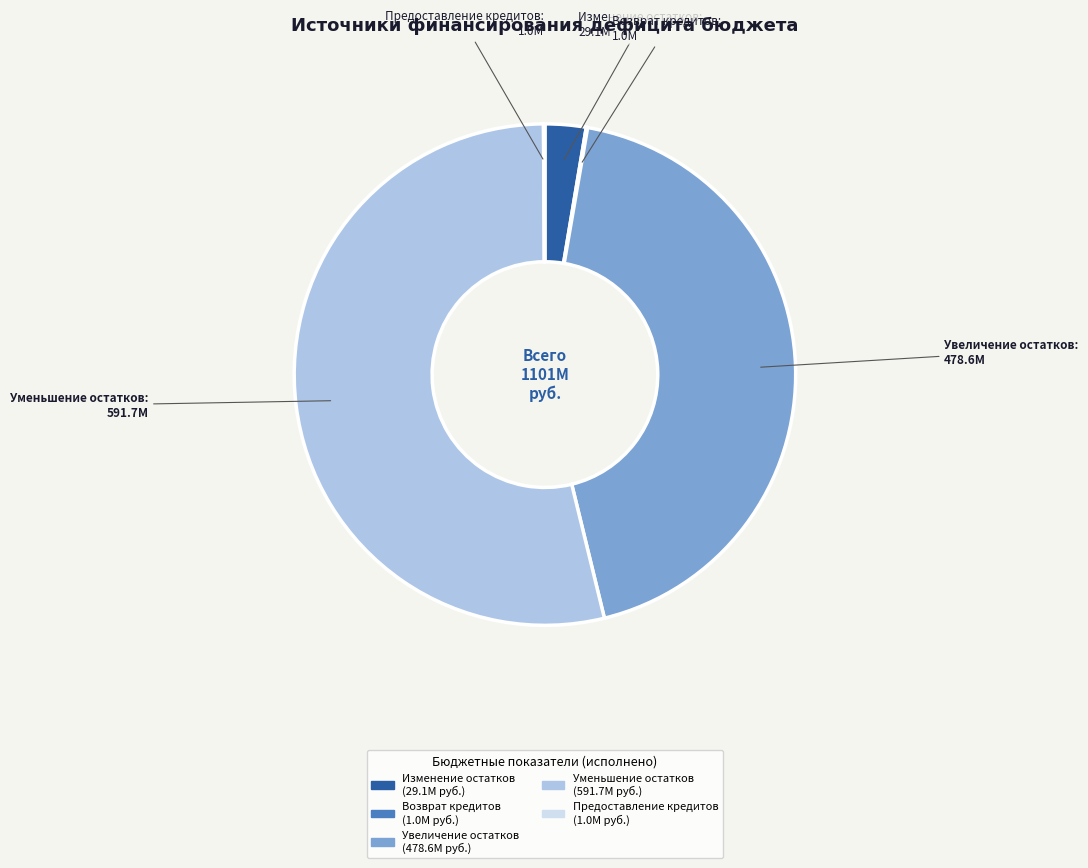

Does any single category account for the majority?

Yes